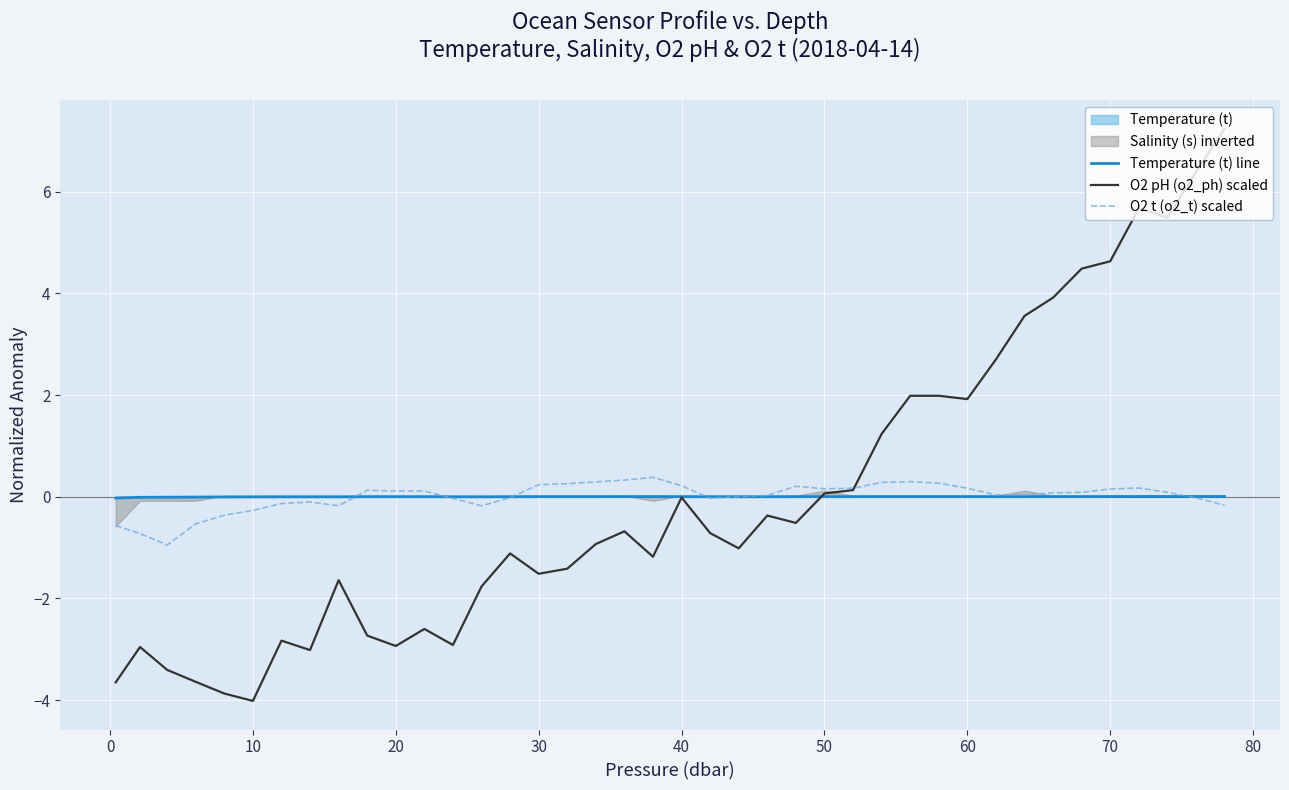

What is the smallest value displayed?

-4.0